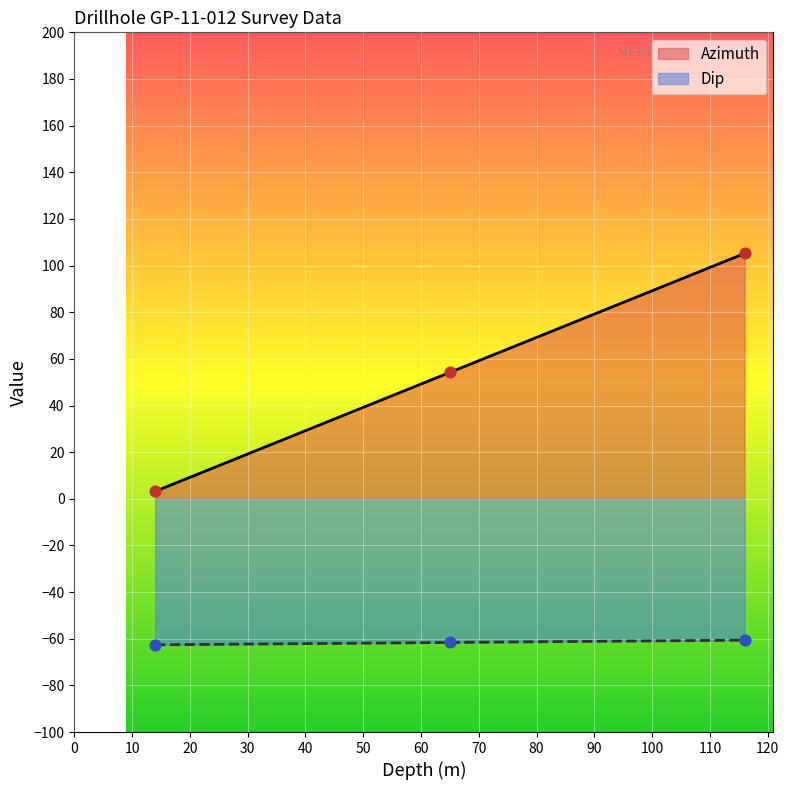

Is the value of Azimuth at 14 greater than the value of Dip at 116?

Yes